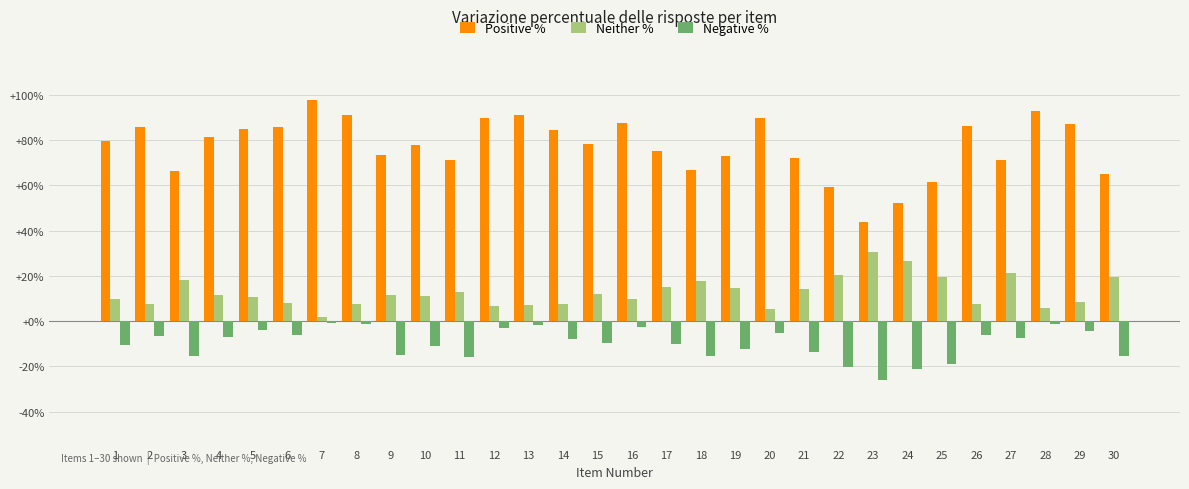

Is the value of Negative % at 14 greater than the value of Positive % at 26?

No